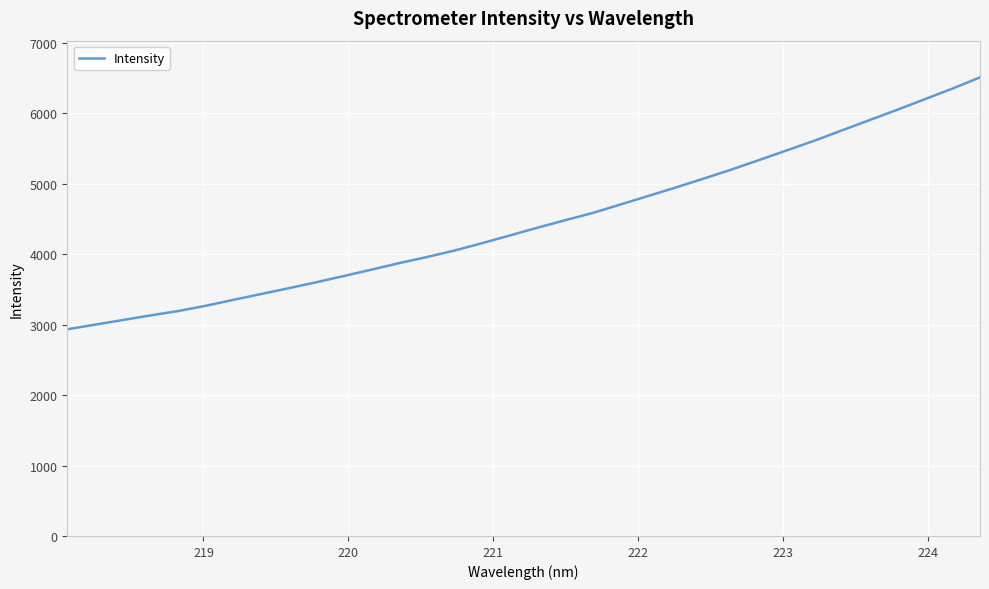

What is the greatest value displayed?

6512.2